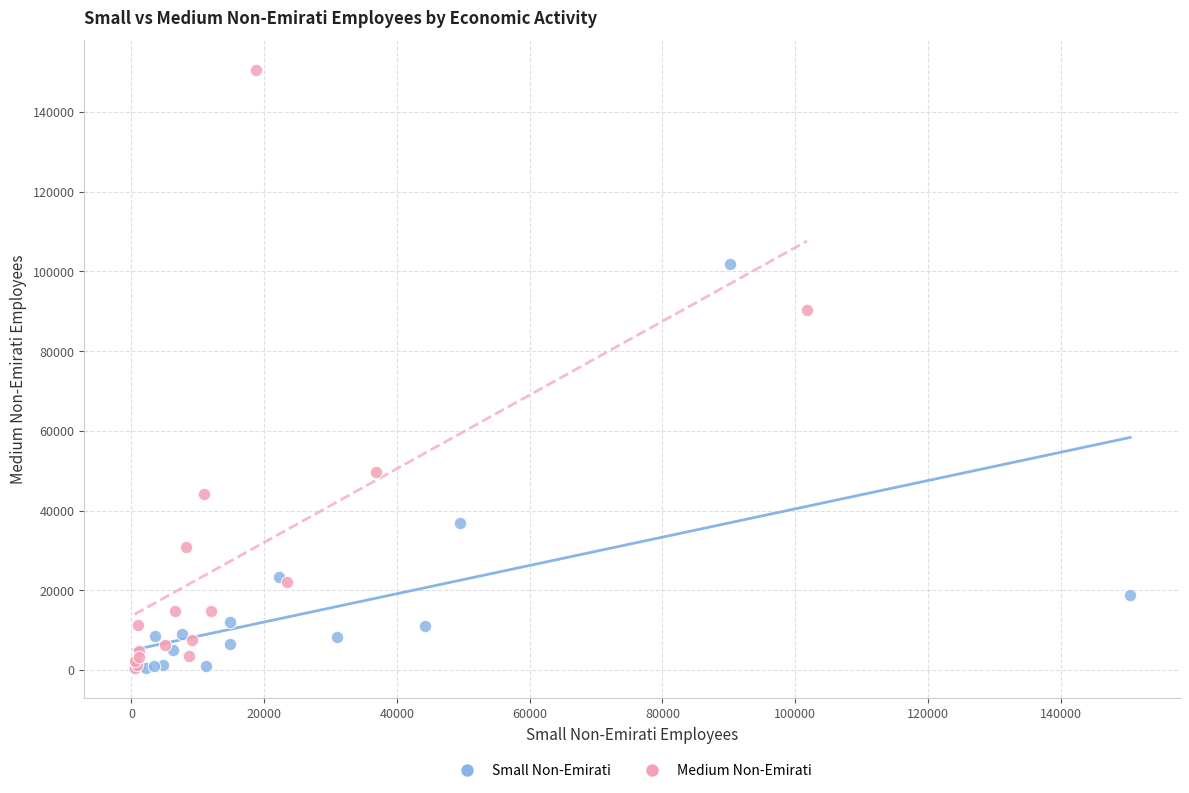

Which series reaches the maximum Y coordinate?

Medium Non-Emirati